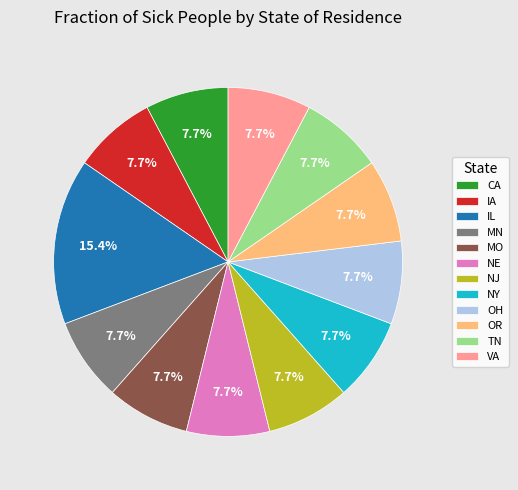

To the nearest percent, what percentage of the pie is CA?

8%